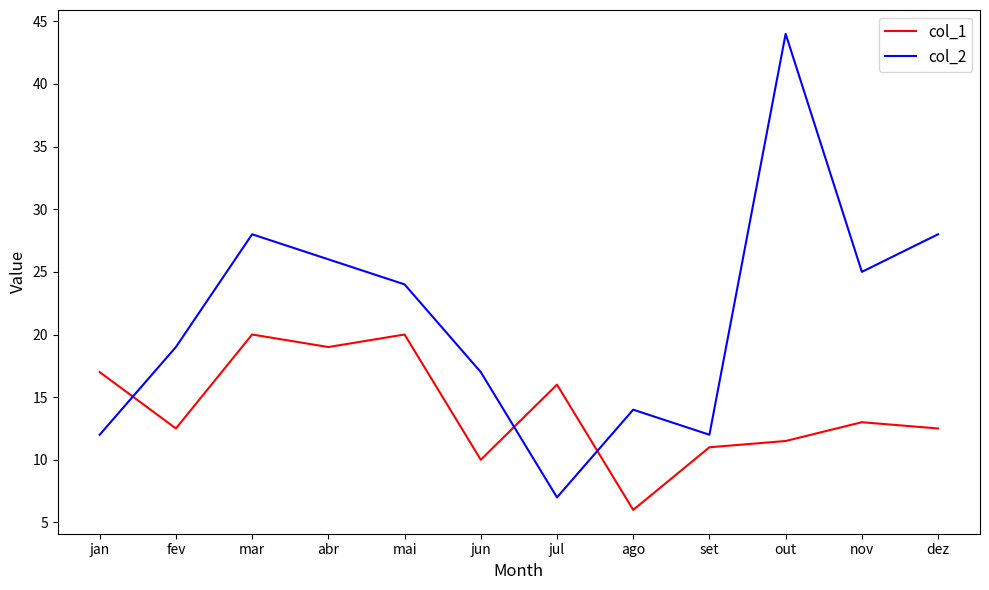

What are all the series names shown in the legend?

col_1, col_2